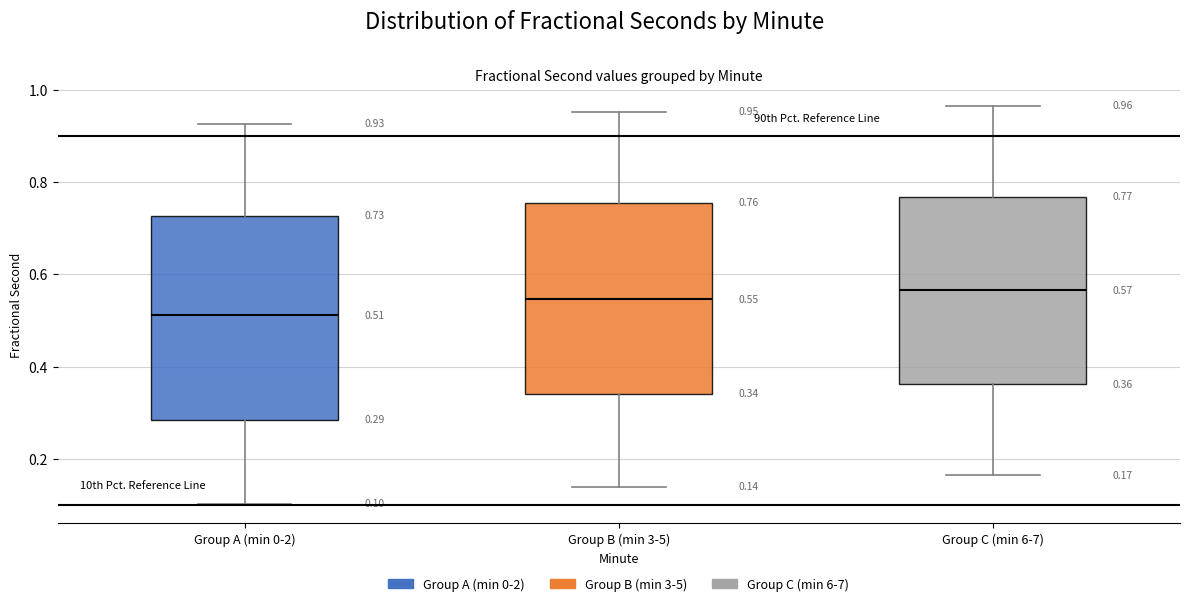

Comparing the boxes themselves (not the whiskers), which one is the tallest?

Group A (min 0-2)